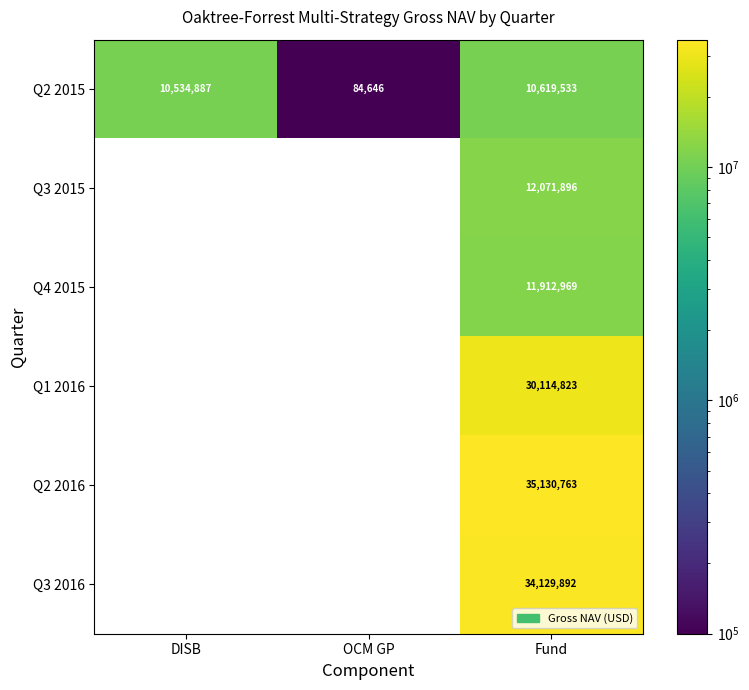

What is the sum of all Q1 2016 values?

30114823